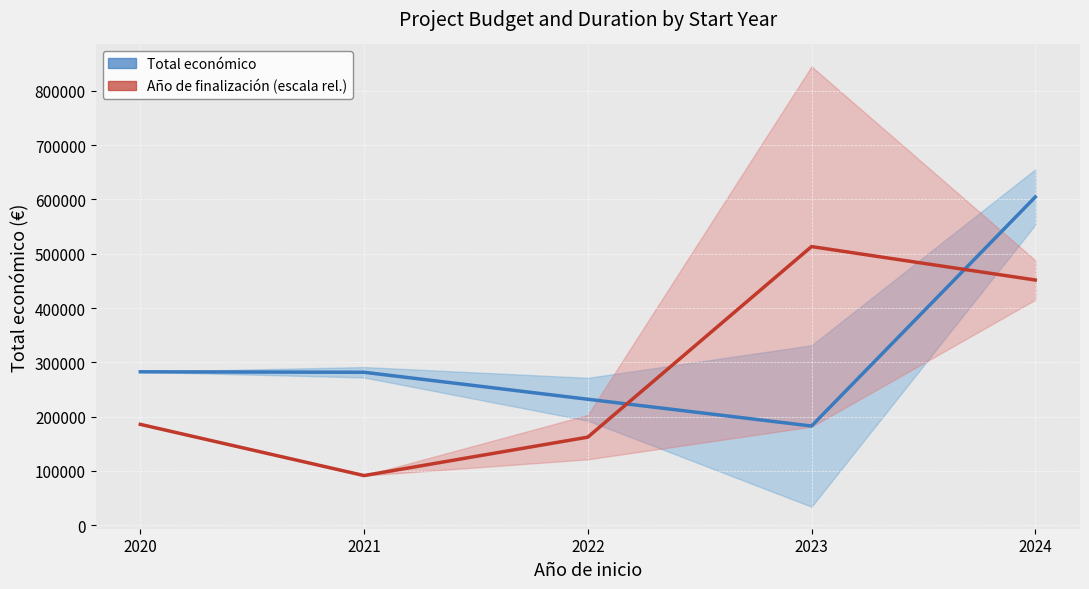

What is the value of the Total económico (media) point at the 2nd from the left?

281612.0